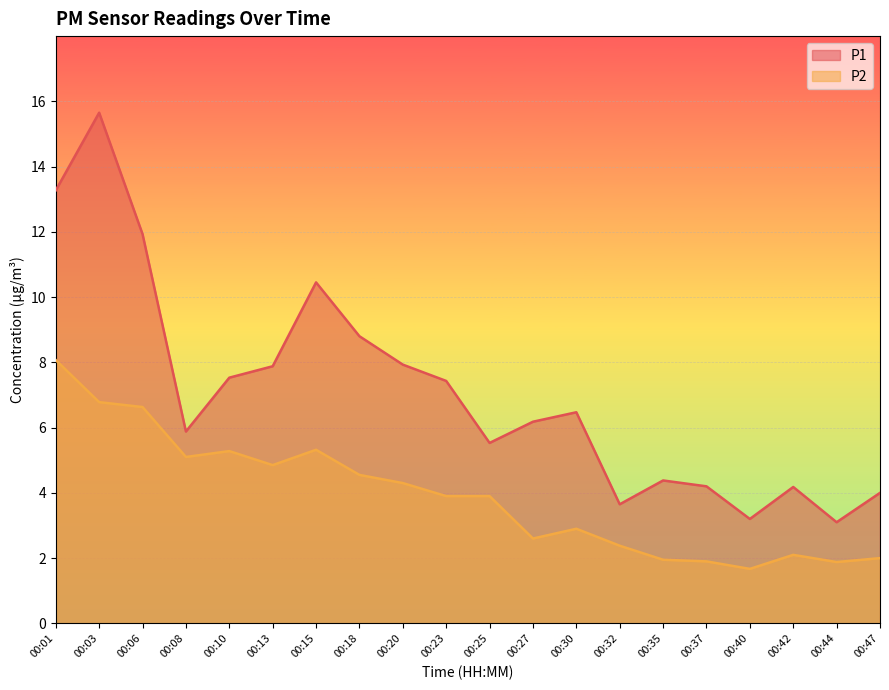

What is the highest value of the P2 series?

8.1